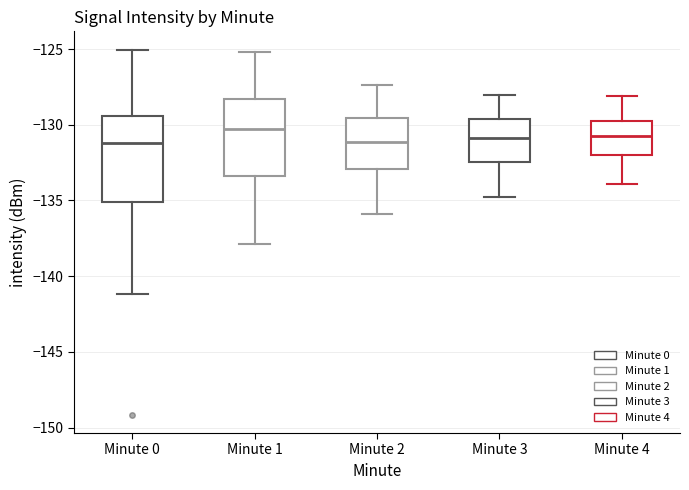

Which box is the tallest, from its lower edge to its upper edge?

Minute 0